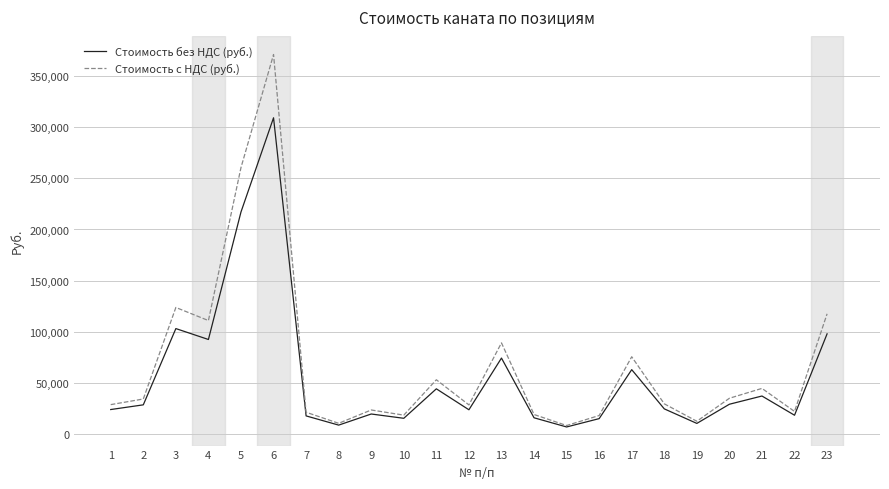

The value of Стоимость без НДС (руб.) at 11 is 12135.2. True or false?

False